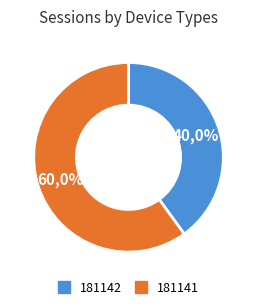

What percentage is the 181142 slice, to the nearest percent?

40%